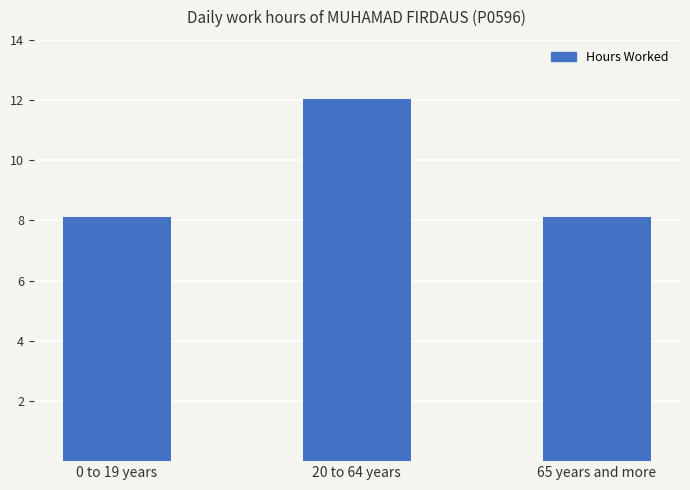

The chart shows a value of 17.4 at 20 to 64 years. True or false?

False